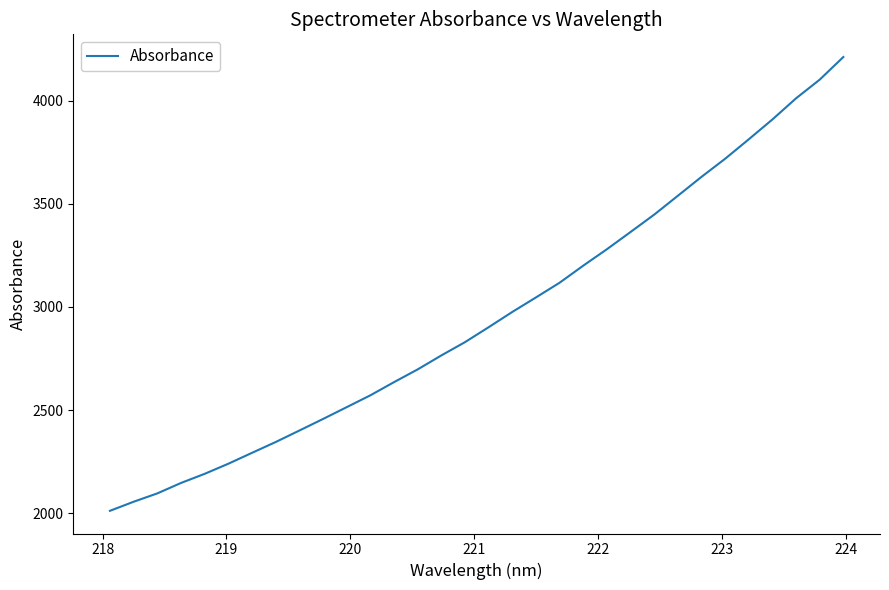

What is the minimum value shown in the chart?

2011.0